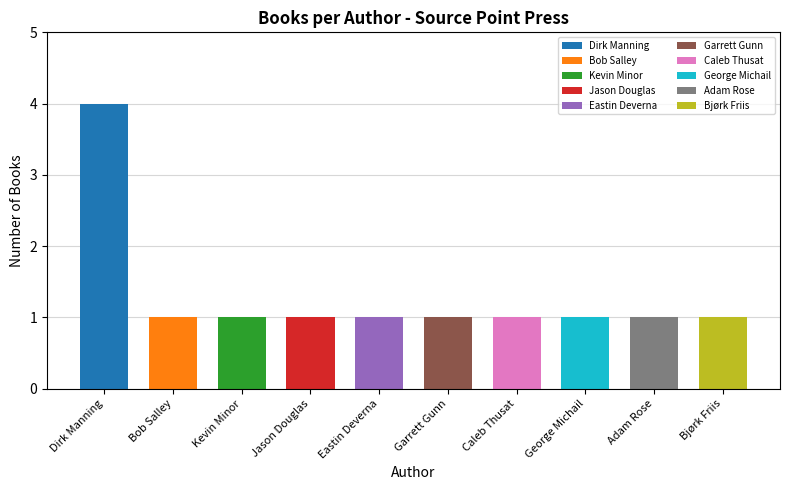

Reading right to left, list all the values displayed in this chart.

Bjørk Friis=1	Adam Rose=1	George Michail=1	Caleb Thusat=1	Garrett Gunn=1	Eastin Deverna=1	Jason Douglas=1	Kevin Minor=1	Bob Salley=1	Dirk Manning=4